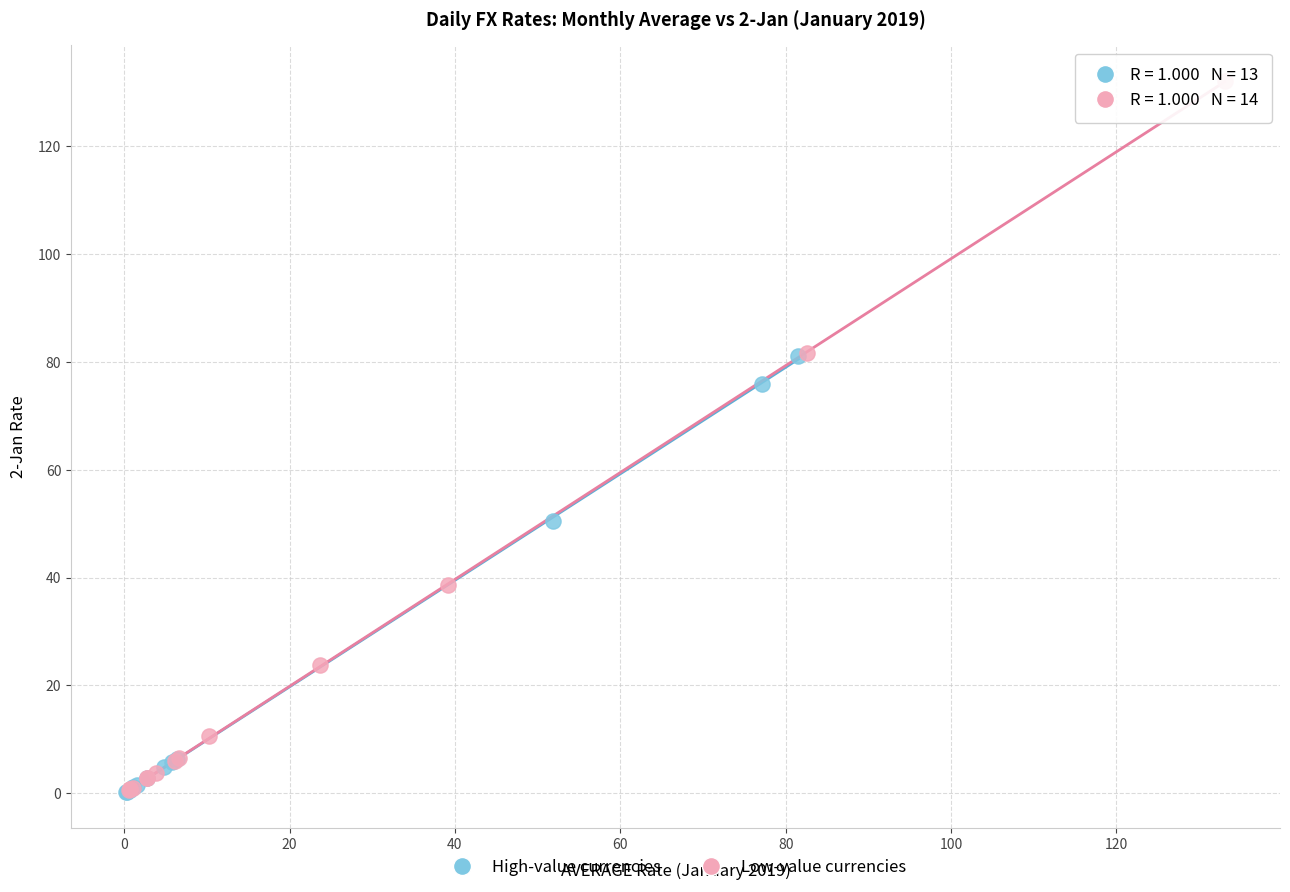

What are all the series names shown in the legend?

High-value currencies, Low-value currencies